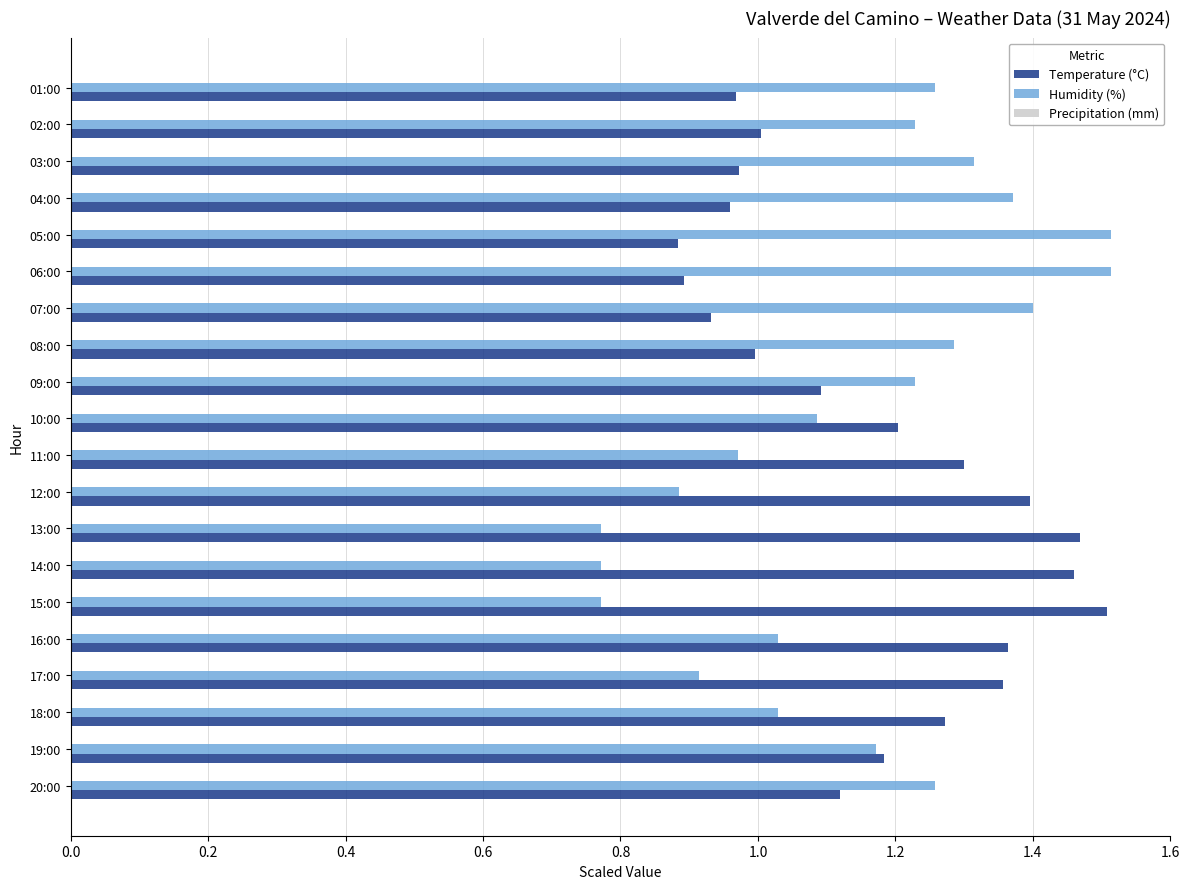

How many distinct data groups are displayed?

2